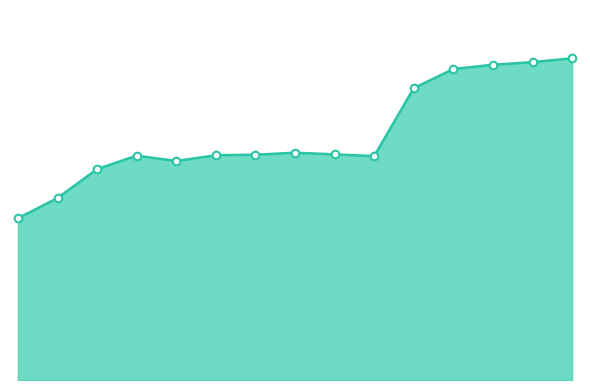

Does the chart have visible grid lines?

No